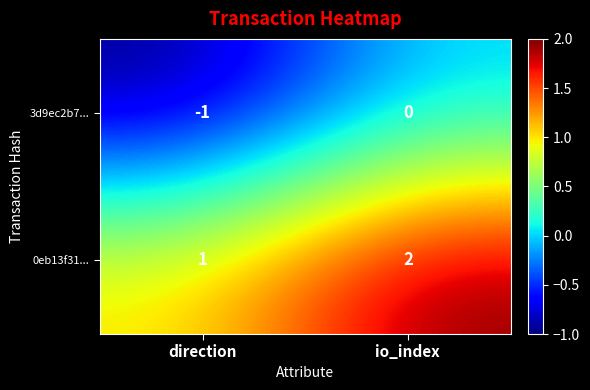

Reading right to left, list all the values displayed in this chart.

3d9ec2b7...: 0	-1
0eb13f31...: 2	1